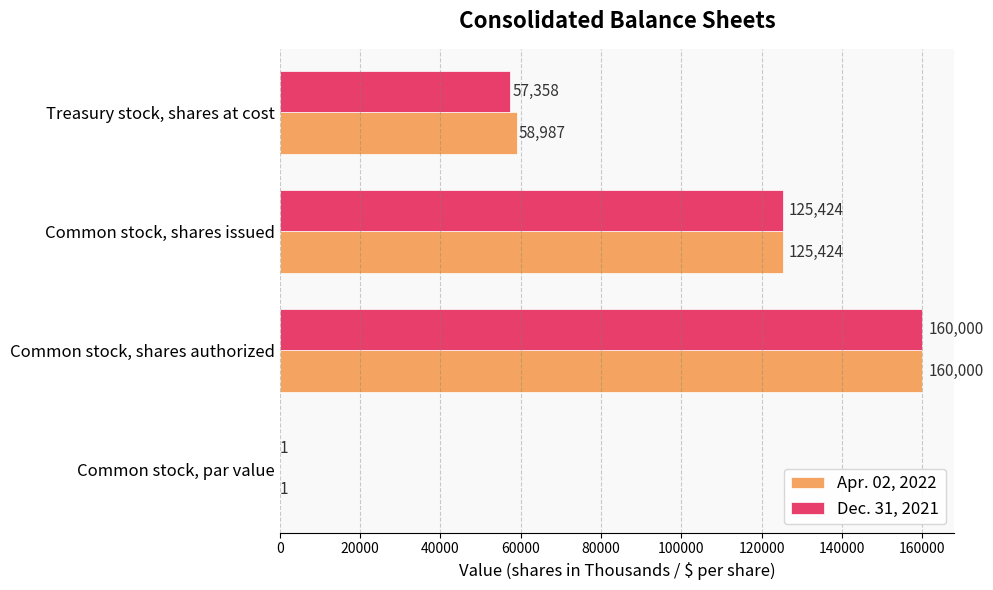

Which series changed the most between Common stock, shares issued and Treasury stock, shares at cost?

Dec. 31, 2021